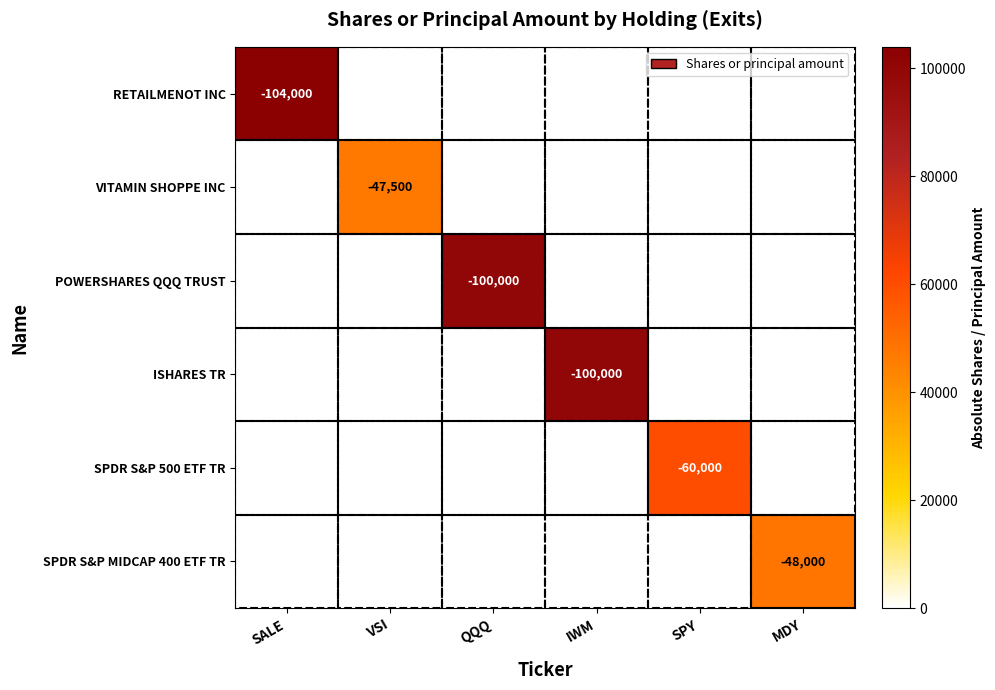

What is the difference between the maximum and minimum values in the ISHARES TR series?

100000